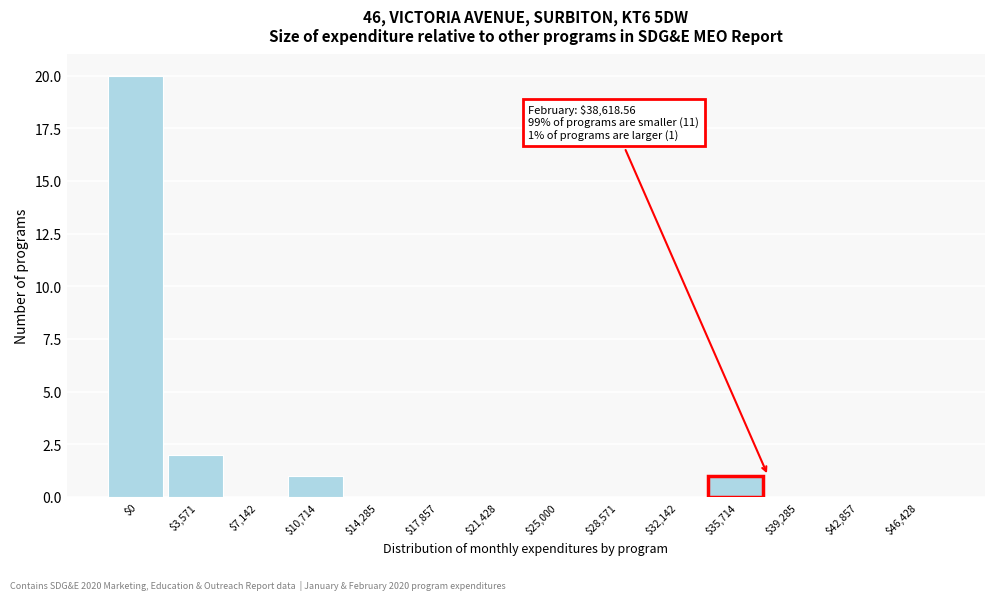

What is the greatest value displayed?

20